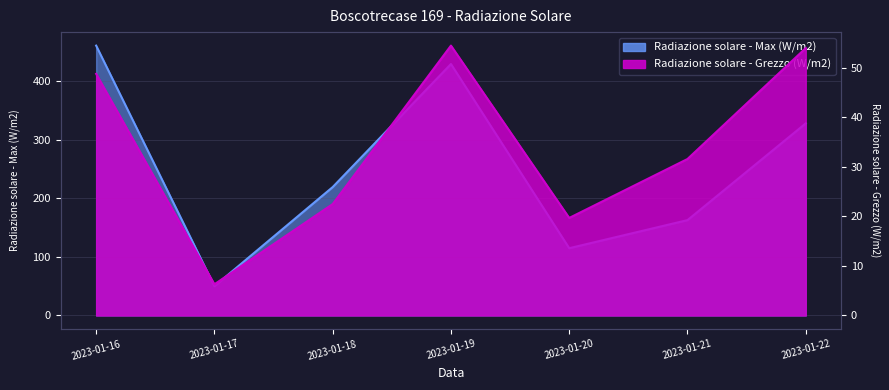

Which label corresponds to the largest value in the chart?

2023-01-16